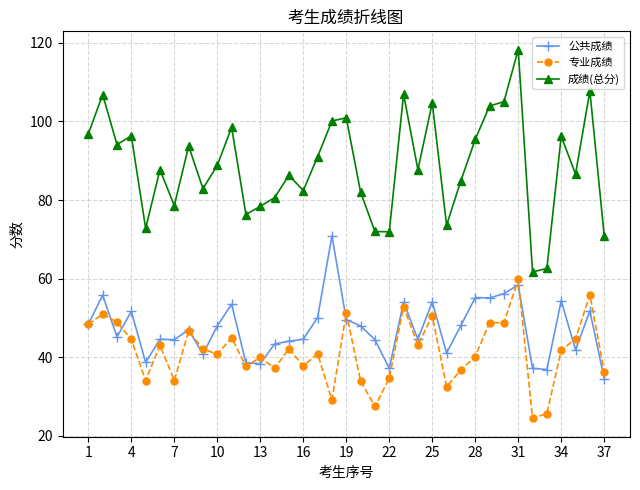

Which series has the widest spread of values?

成绩(总分)